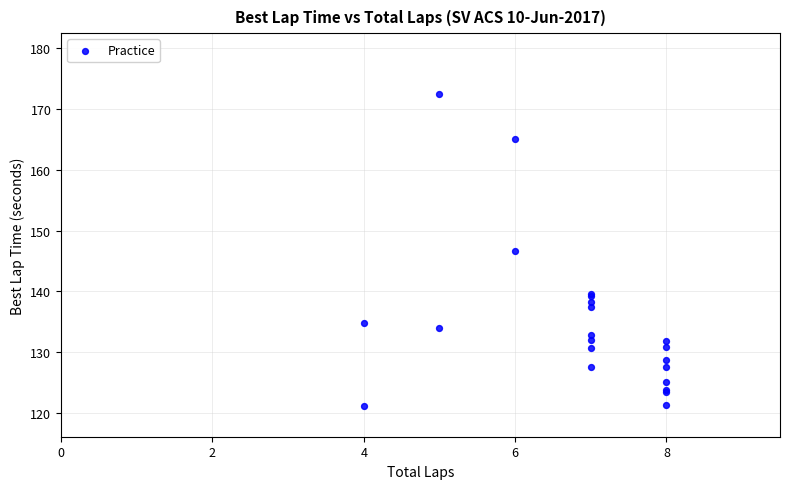

What Y value in the scatter plot is closest to 146?

146.7